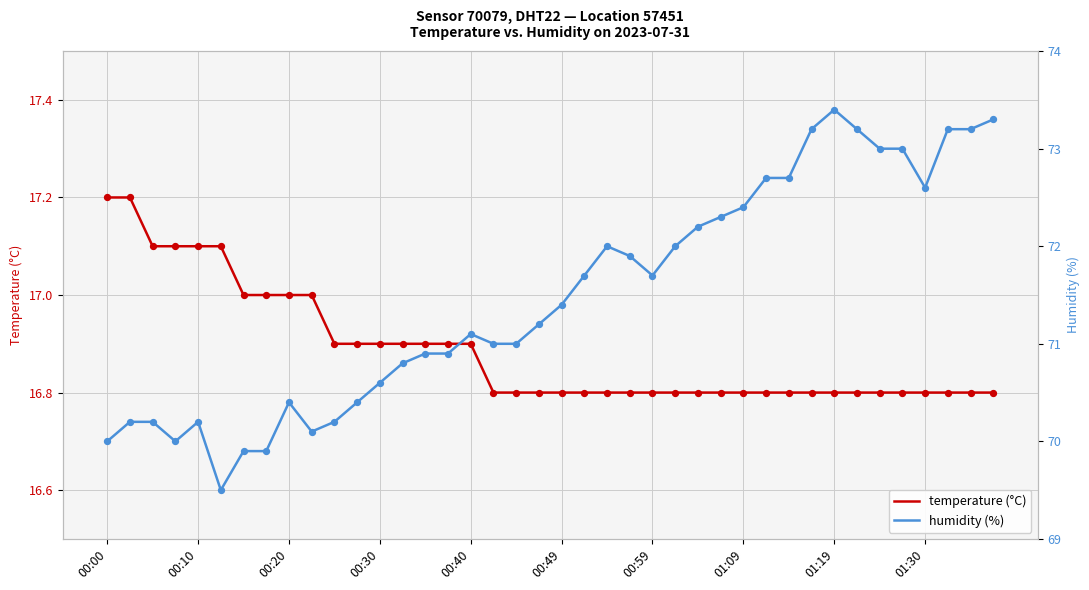

Which series has the largest total across all categories?

humidity (%)